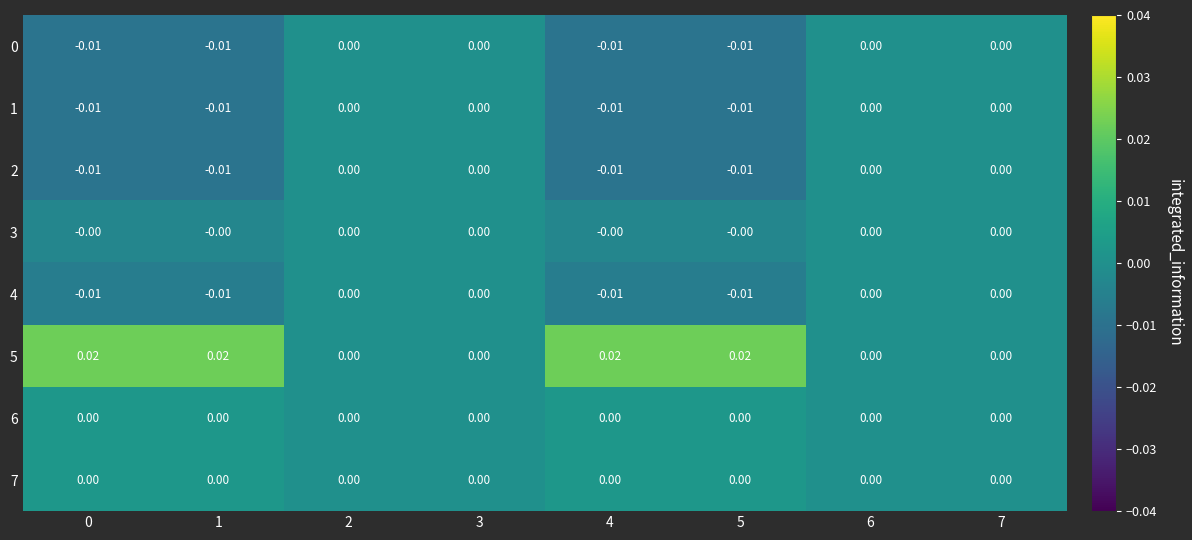

Reading left to right, extract all data points from this chart.

0: 0=-0.0	1=-0.0	2=0.0	3=0.0	4=-0.0	5=-0.0	6=0.0	7=0.0
1: 0=-0.0	1=-0.0	2=0.0	3=0.0	4=-0.0	5=-0.0	6=0.0	7=0.0
2: 0=-0.0	1=-0.0	2=0.0	3=0.0	4=-0.0	5=-0.0	6=0.0	7=0.0
3: 0=-0.0	1=-0.0	2=0.0	3=0.0	4=-0.0	5=-0.0	6=0.0	7=0.0
4: 0=-0.0	1=-0.0	2=0.0	3=0.0	4=-0.0	5=-0.0	6=0.0	7=0.0
5: 0=0.0	1=0.0	2=0.0	3=0.0	4=0.0	5=0.0	6=0.0	7=0.0
6: 0=0.0	1=0.0	2=0.0	3=0.0	4=0.0	5=0.0	6=0.0	7=0.0
7: 0=0.0	1=0.0	2=0.0	3=0.0	4=0.0	5=0.0	6=0.0	7=0.0